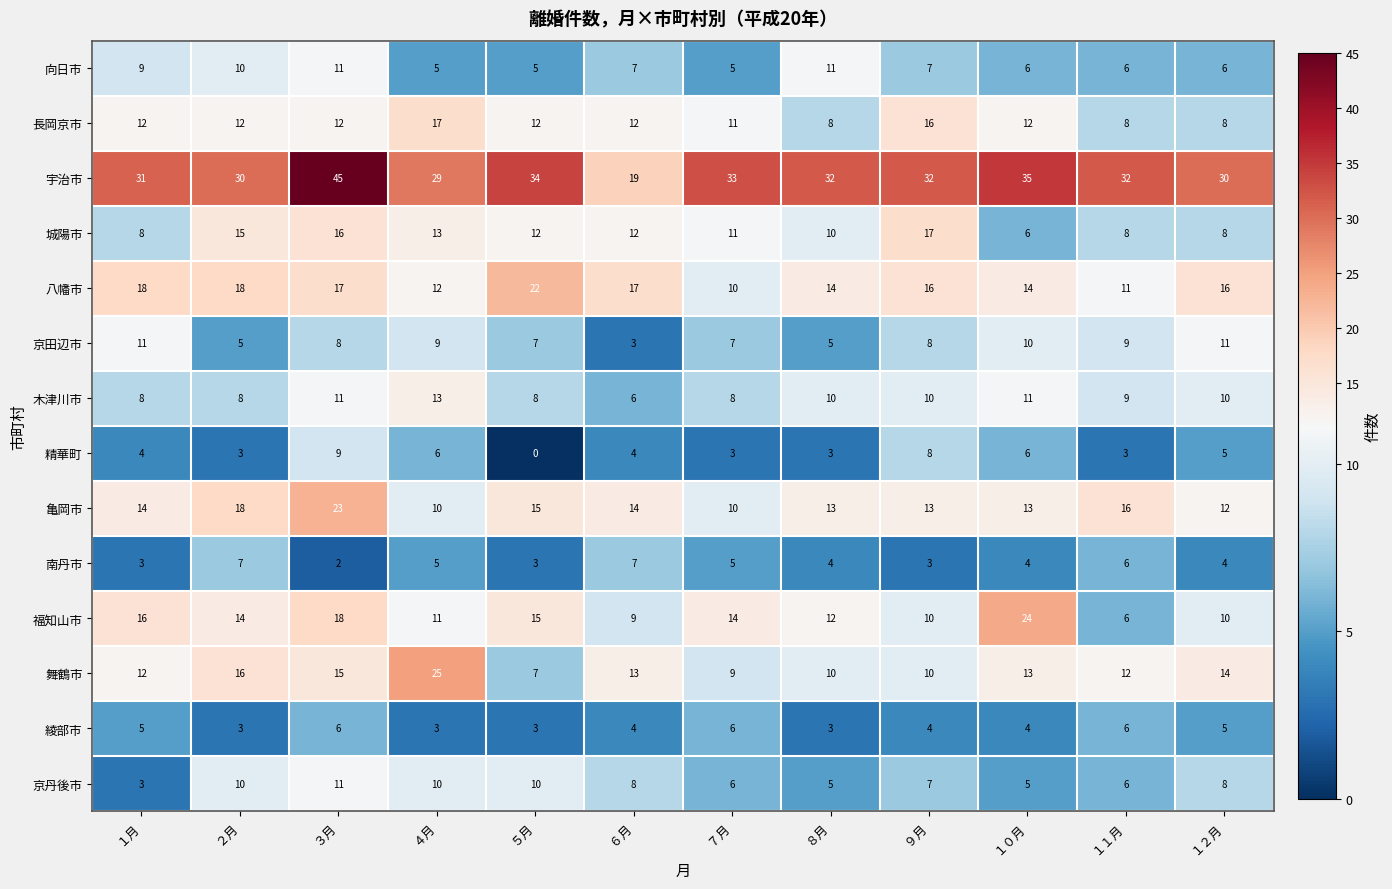

The value of 宇治市 at １０月 is 35. True or false?

True